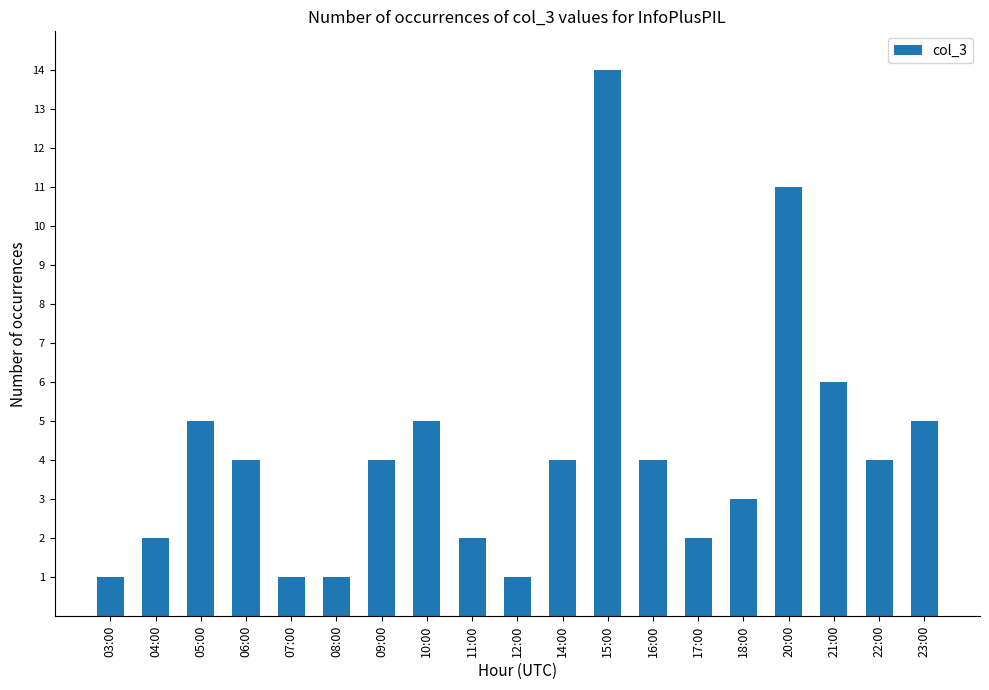

What is the value of the 16th bar from the left?

11